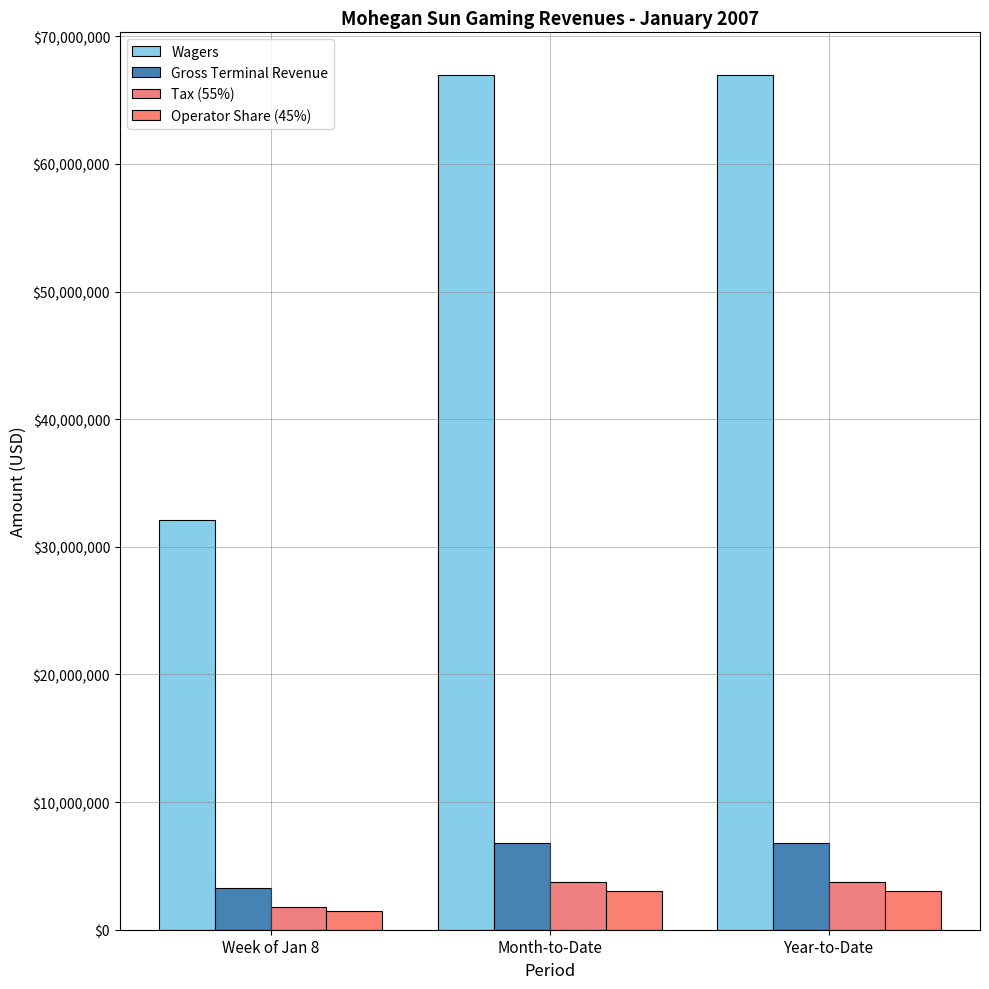

Is the value of Gross Terminal Revenue at Year-to-Date greater than the value of Tax (55%) at Year-to-Date?

Yes